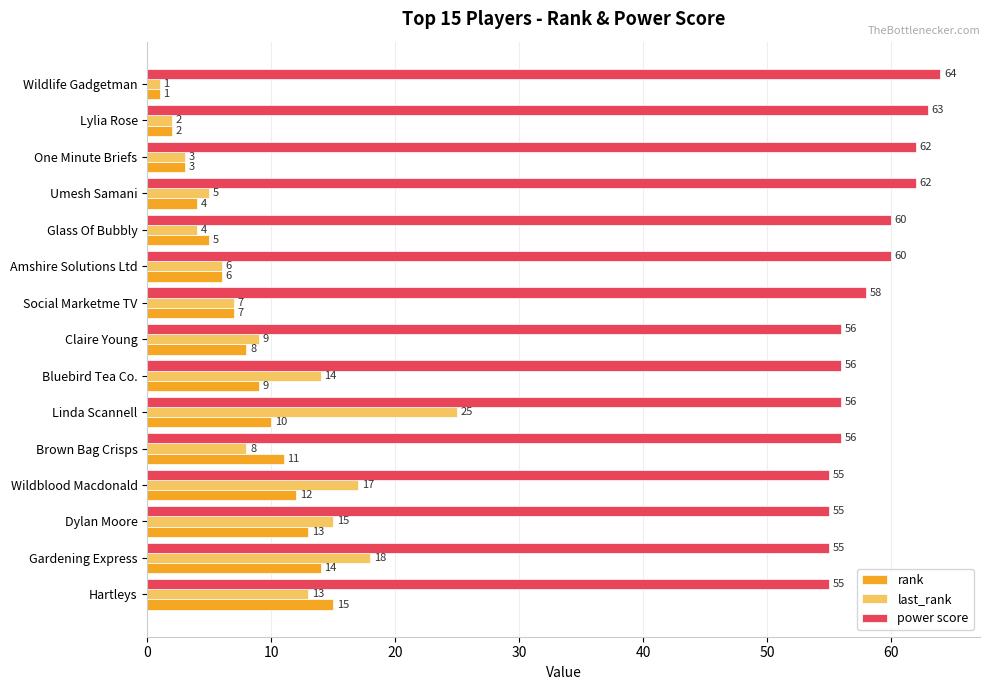

At which category is the sum across all series the highest?

Linda Scannell